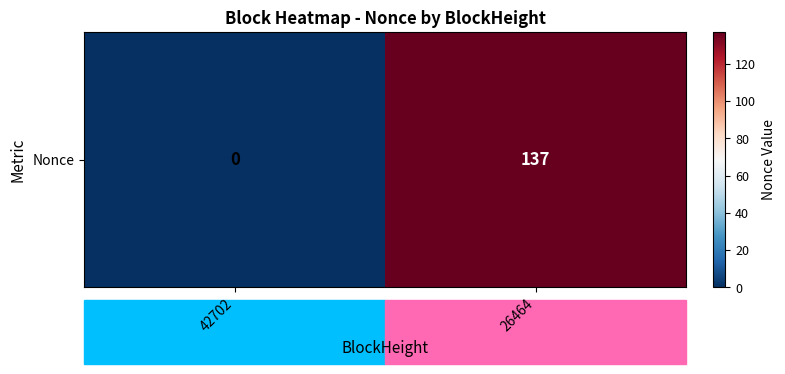

The chart shows a value of 196 at 26464. True or false?

False